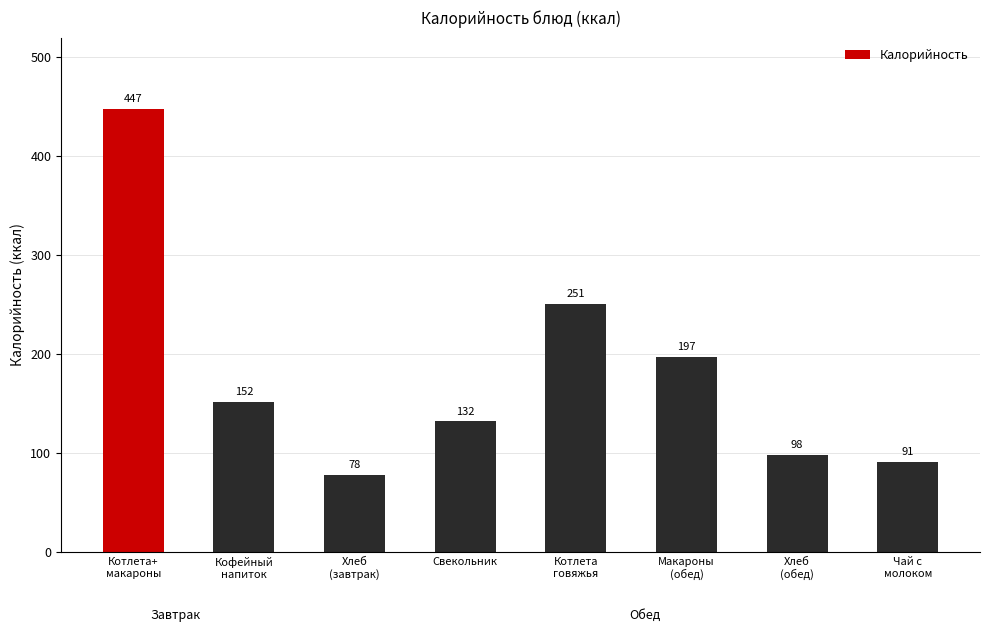

What is the sum of all values?

1446.5